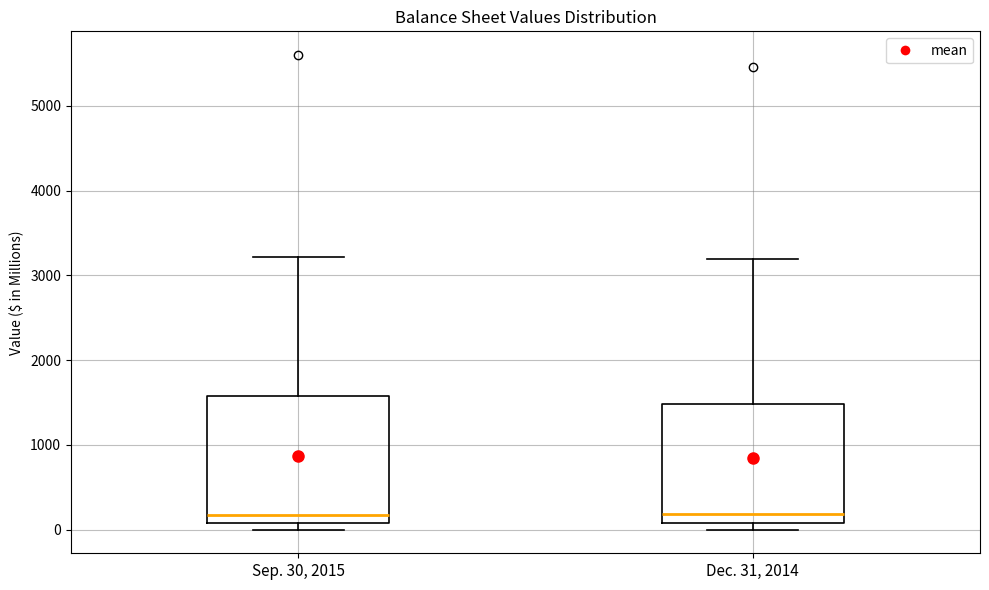

Reading left to right, transcribe this box plot: for each box, give where its median line is, the range the box spans, and where its two whiskers end, as read against the y-axis. The values are not printed on the chart, so give them approximately, as read against the axis.

Sep. 30, 2015: median 200, box 100 to 1600, whiskers 0 to 3200
Dec. 31, 2014: median 200, box 100 to 1500, whiskers 0 to 3200